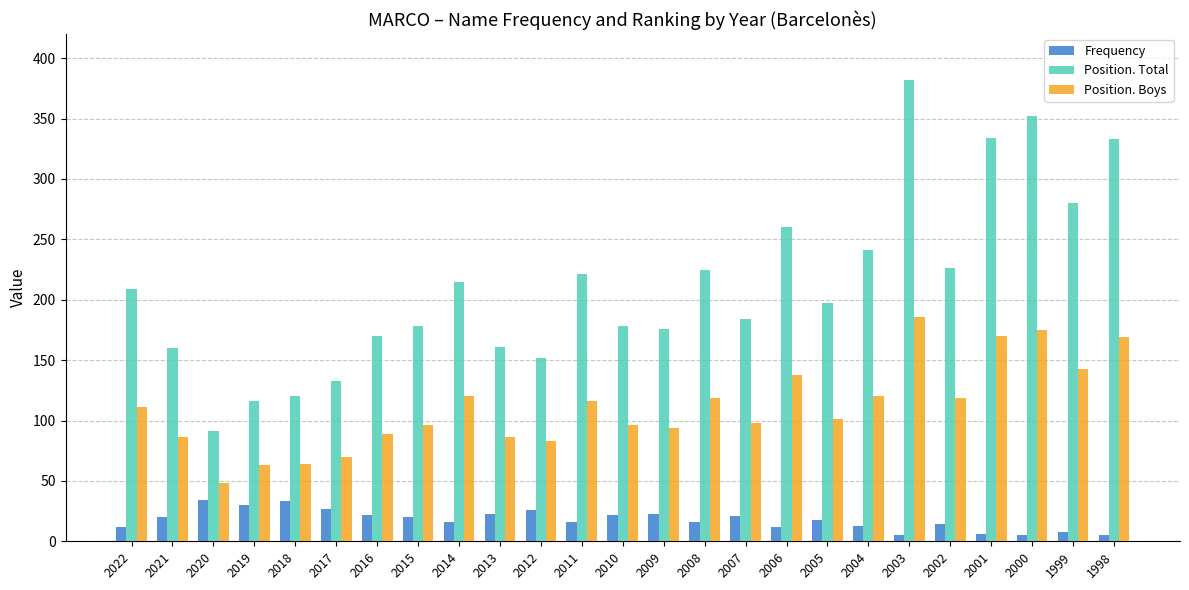

Rank the series by their average value, from lowest to highest.

Frequency, Position. Boys, Position. Total